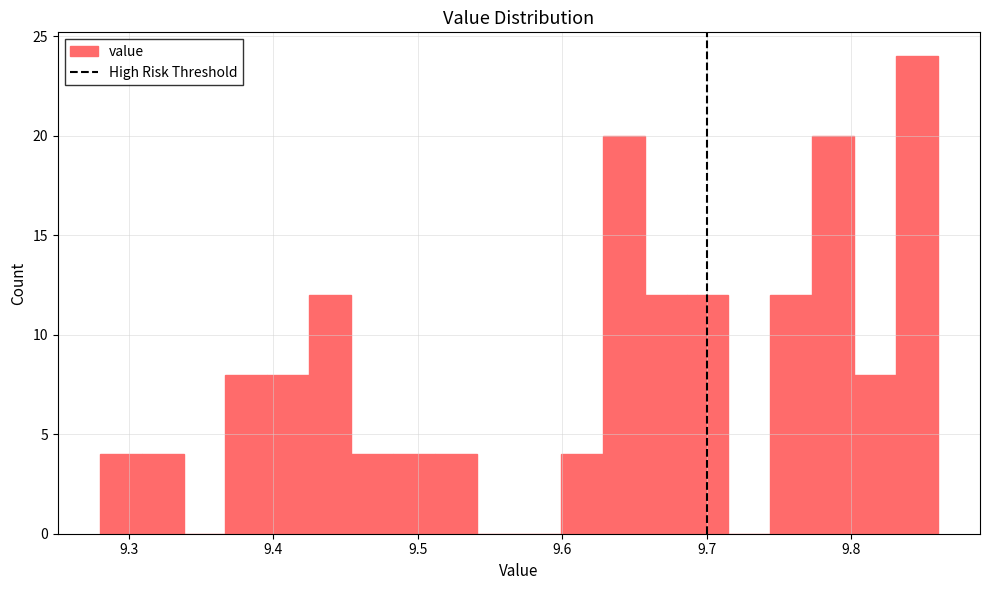

Around what value on the x-axis is the tallest bar? Give the approximate position of its centre, as read against the axis.

9.85